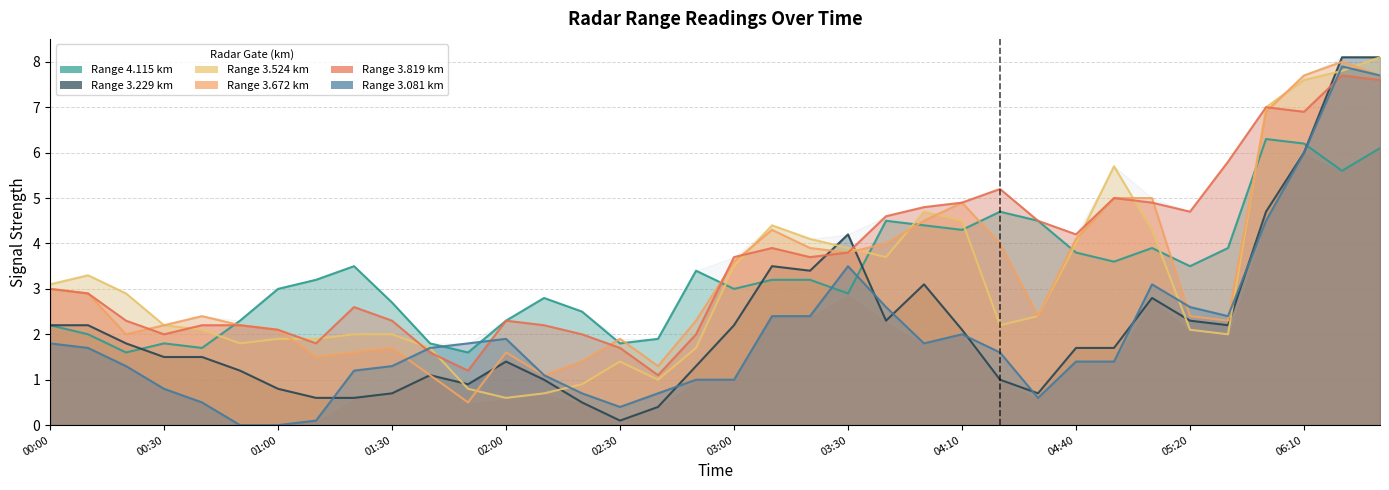

What is the average value of the 3.524 series?

3.2